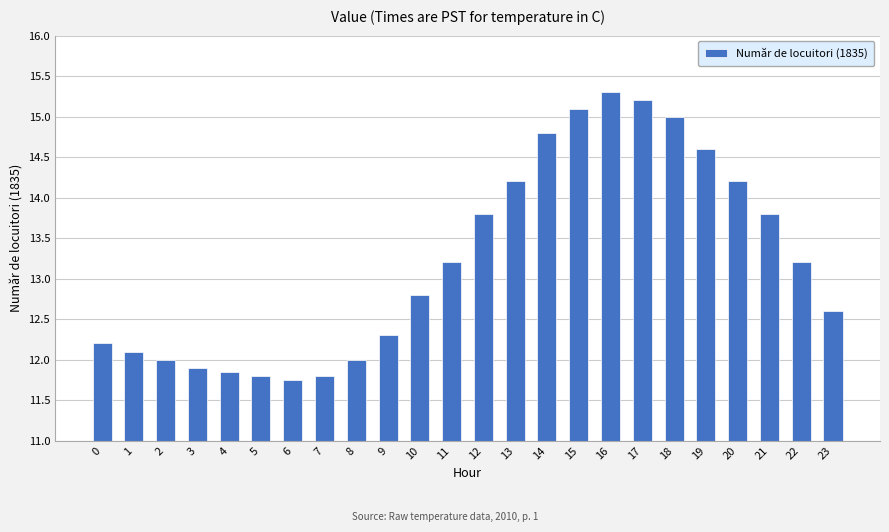

Are the bars grouped side by side (vs. stacked)?

No